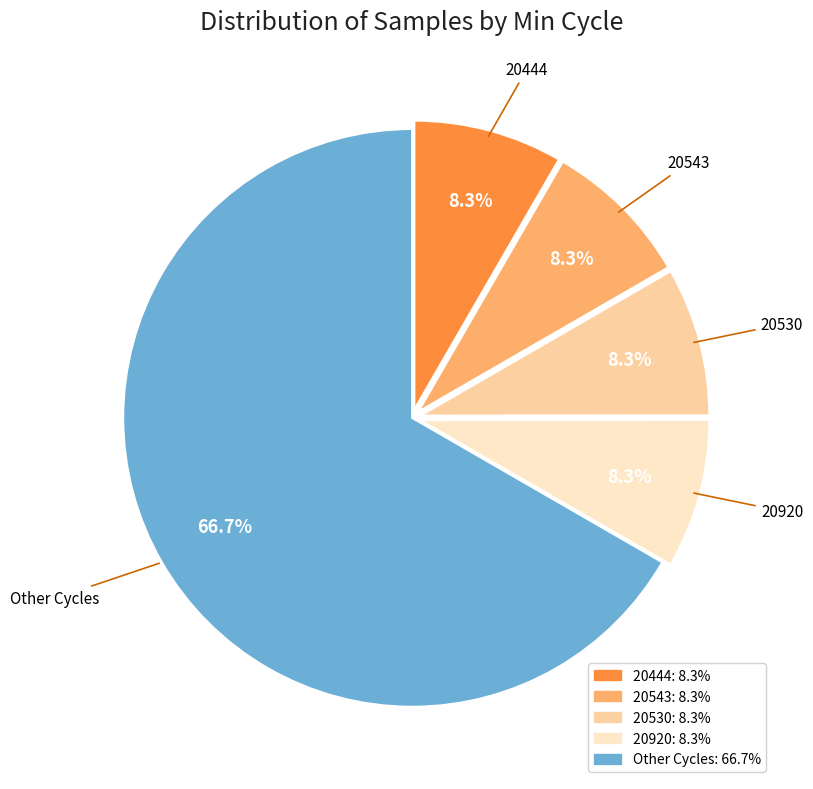

Does any single category account for the majority?

Yes